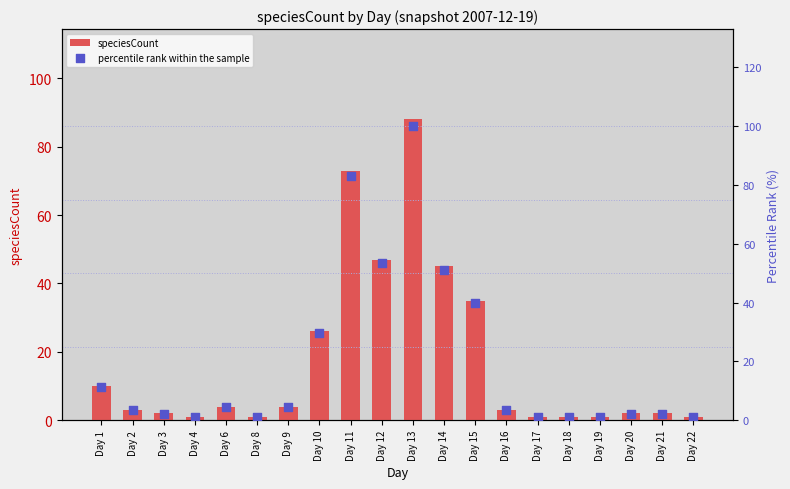

What are all the series names shown in the legend?

speciesCount, percentile rank within the sample